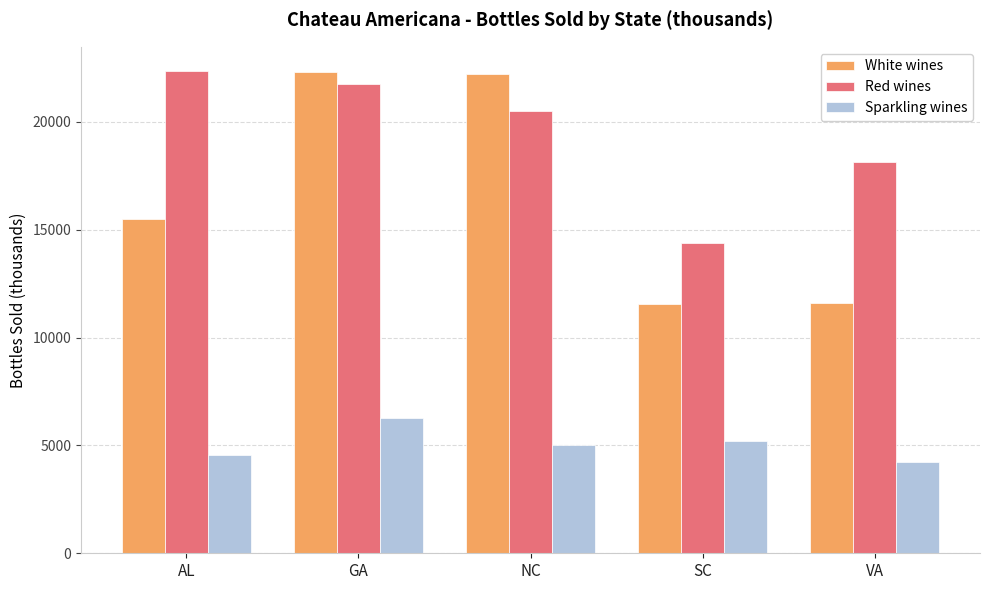

List the labels in order of Red wines value, smallest first.

SC, VA, NC, GA, AL